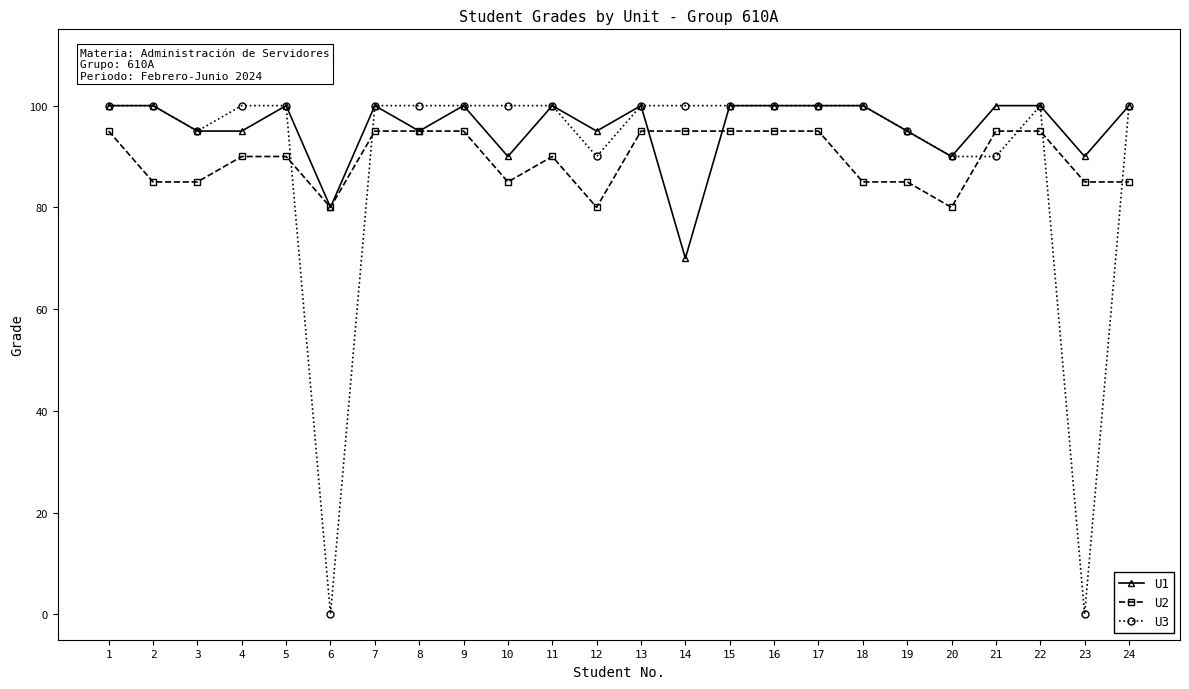

How many lines are shown in the chart?

3